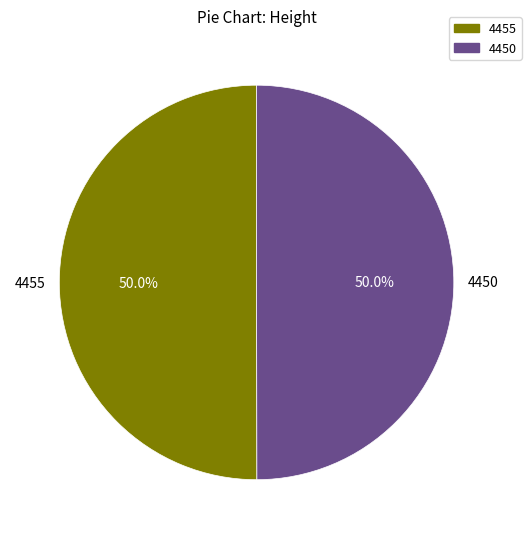

To the nearest percent, what percentage of the pie is 4455?

50%